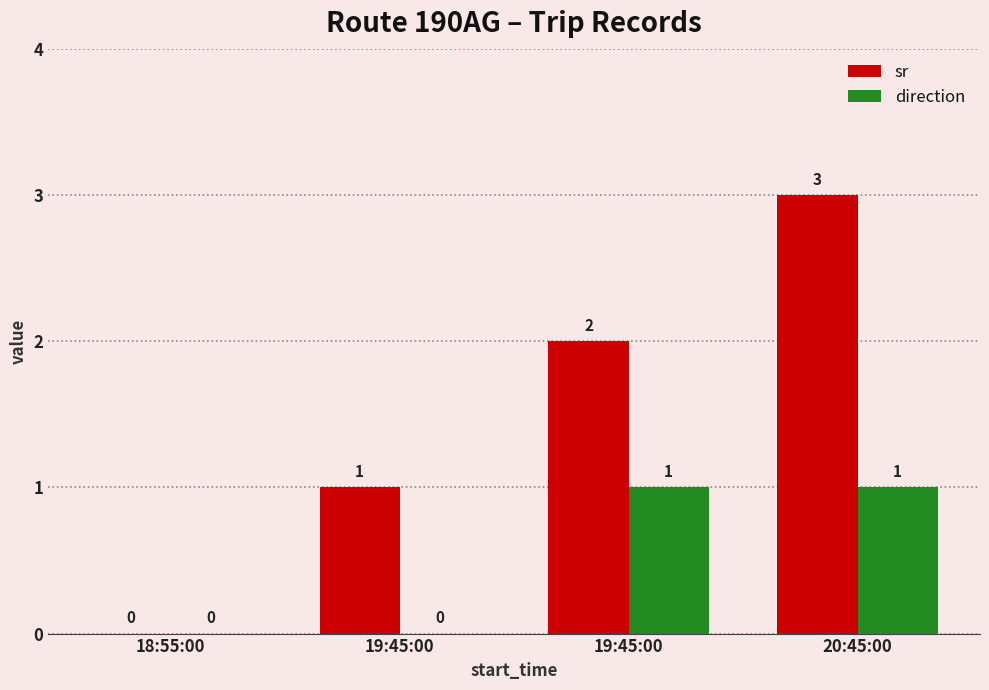

What are all the series names shown in the legend?

sr, direction